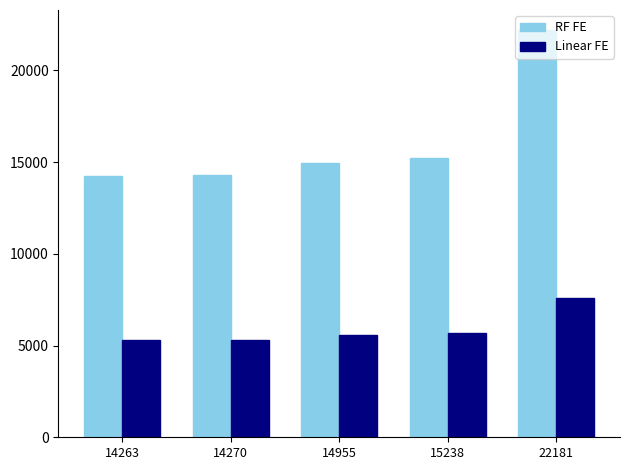

Does the chart contain stacked bars?

No